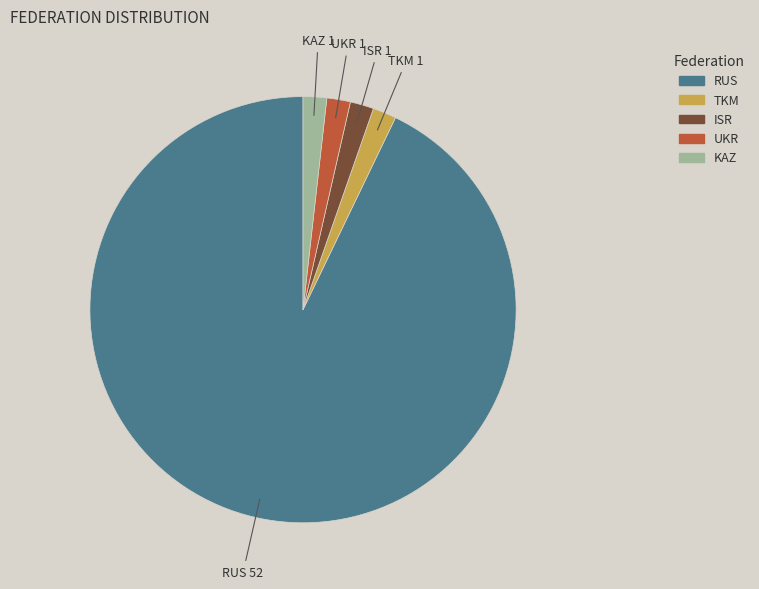

Combined, do UKR and ISR account for over 50%?

No